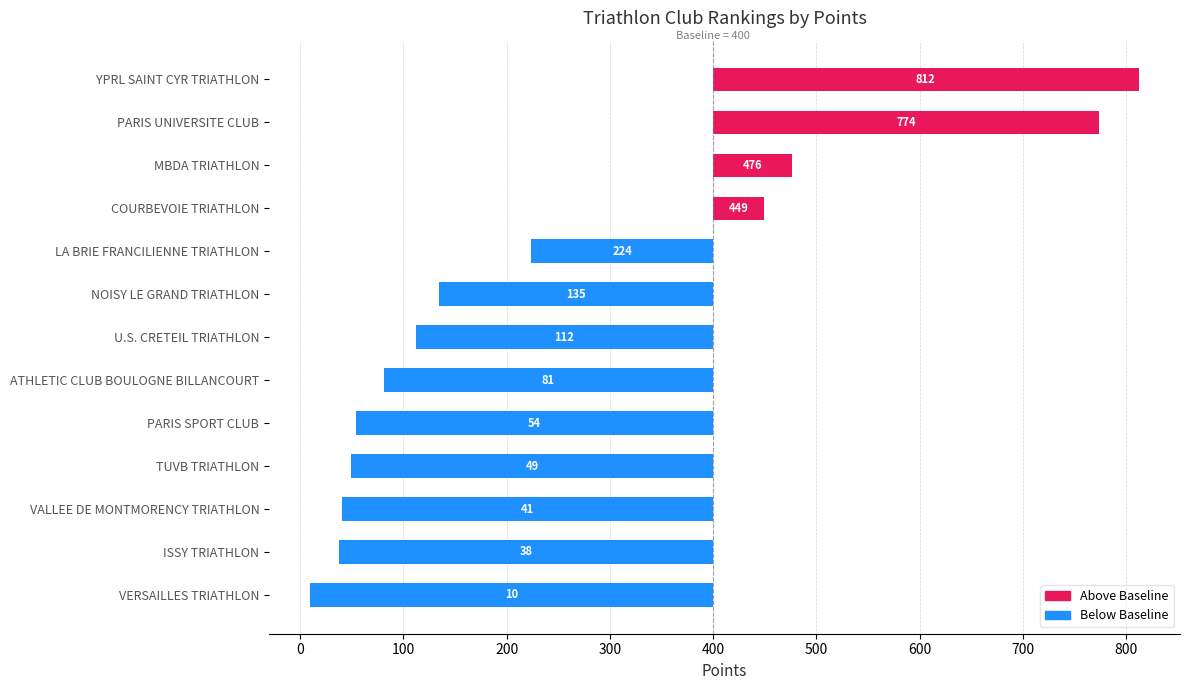

Does the chart contain stacked bars?

No